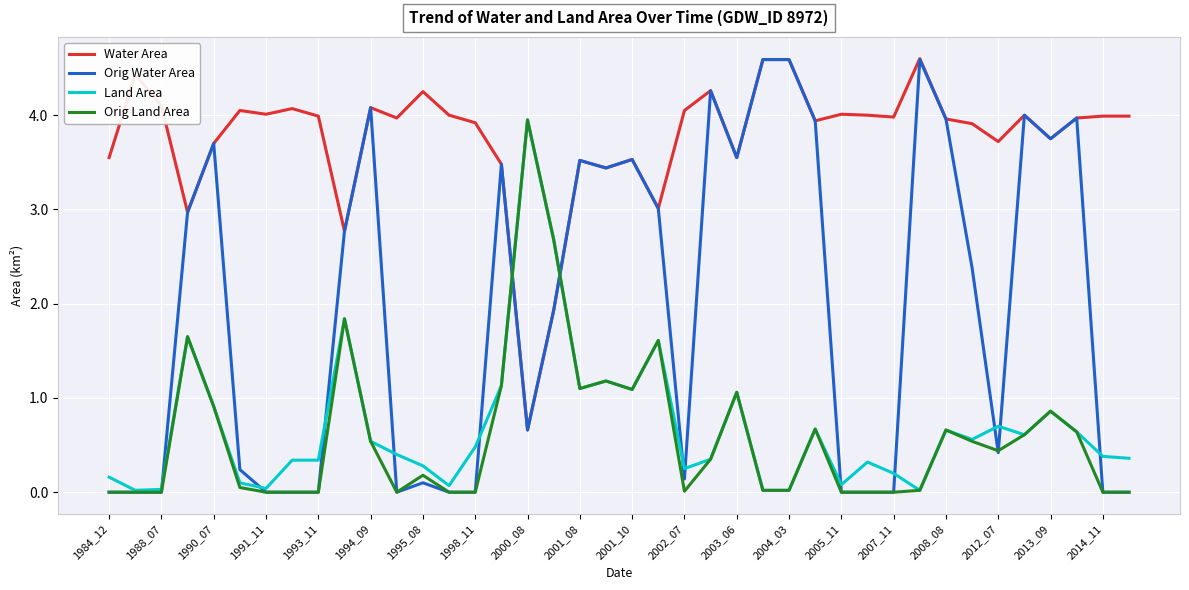

Does the chart have visible grid lines?

Yes